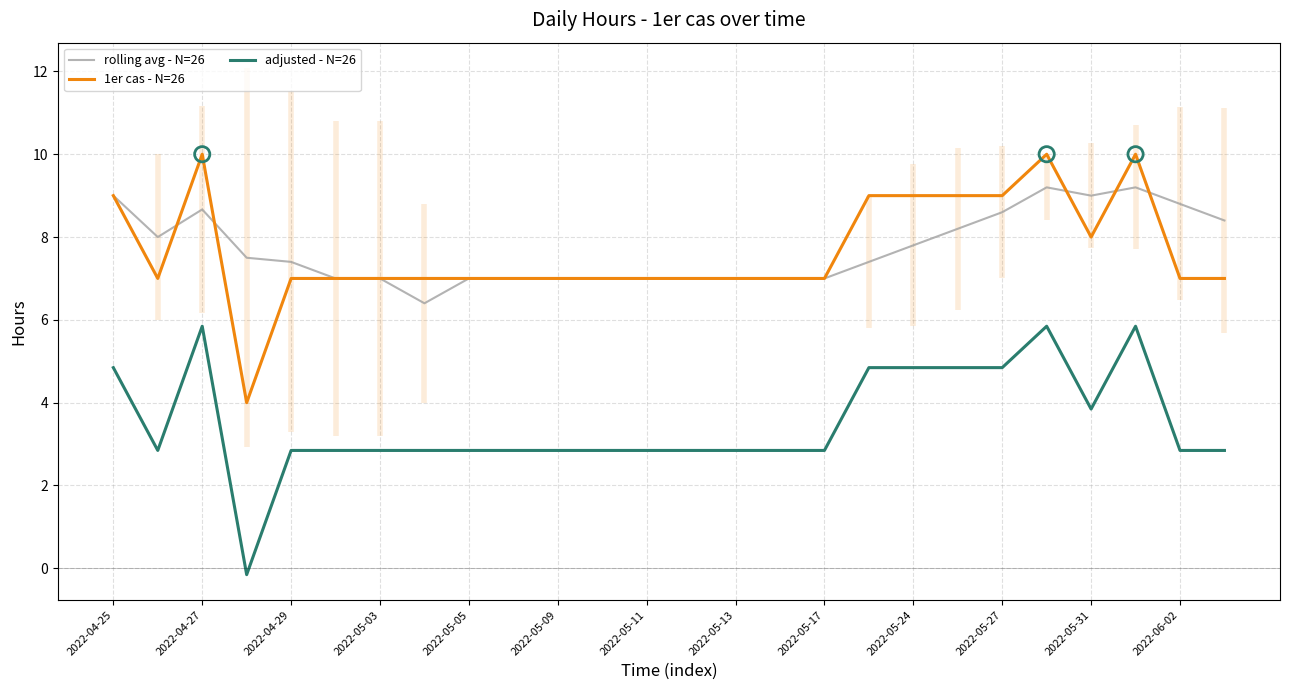

True or false: rolling avg - N=26 has a value of 9.0 at 2022-04-25.

True